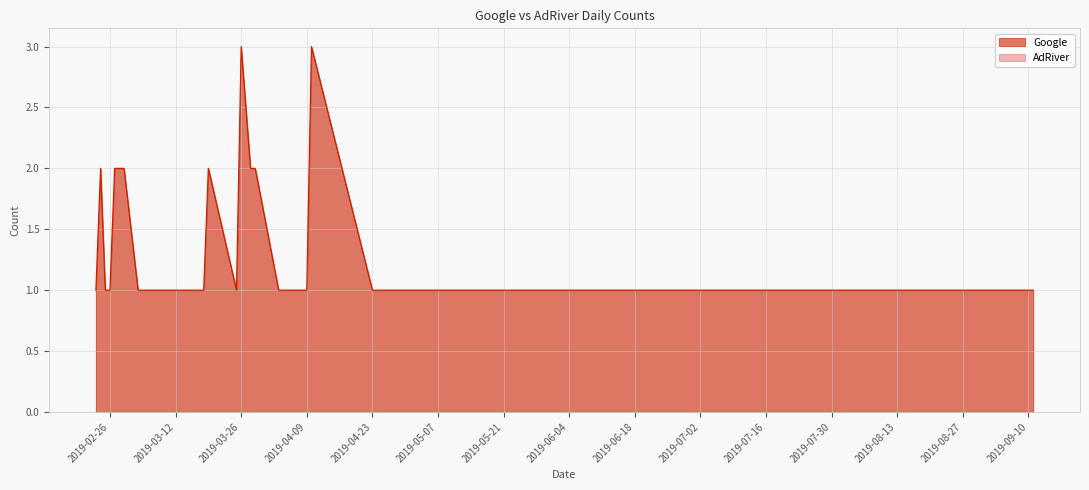

At which category does the data reach its first local peak?

2019-02-24